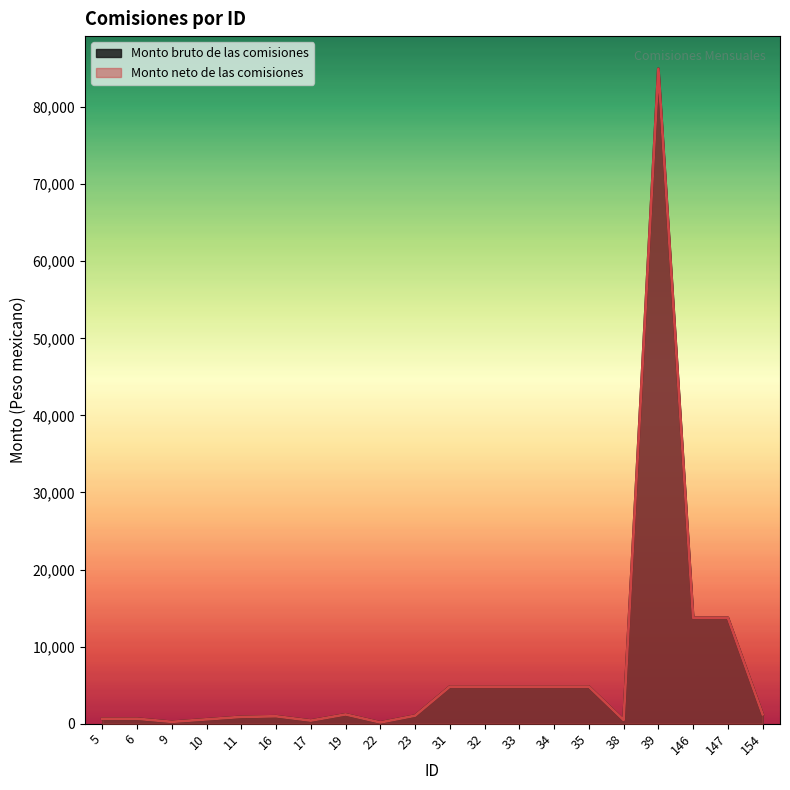

What is the maximum value shown in the chart?

84958.0